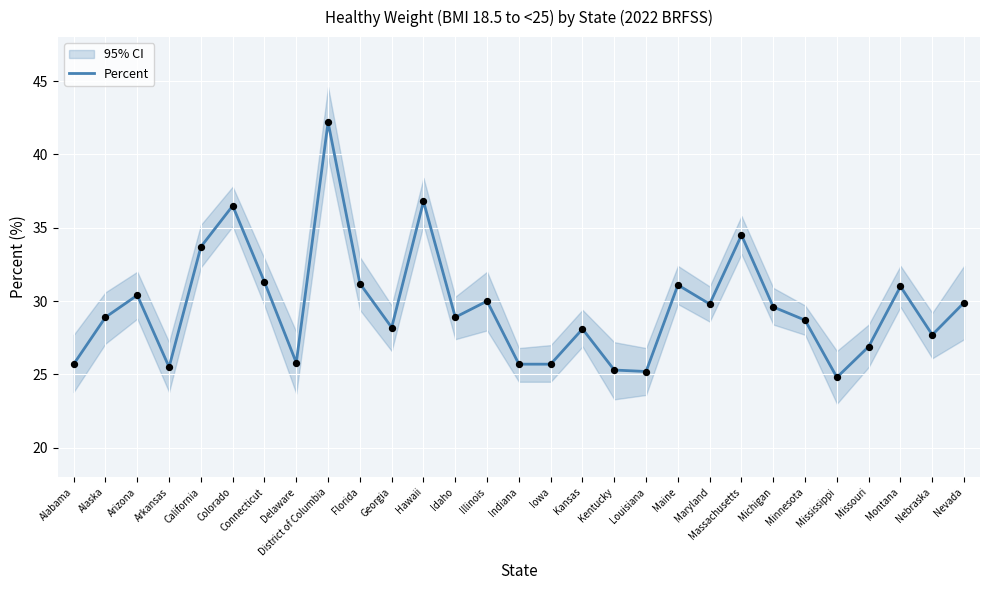

Which has a higher value, Colorado or District of Columbia?

District of Columbia